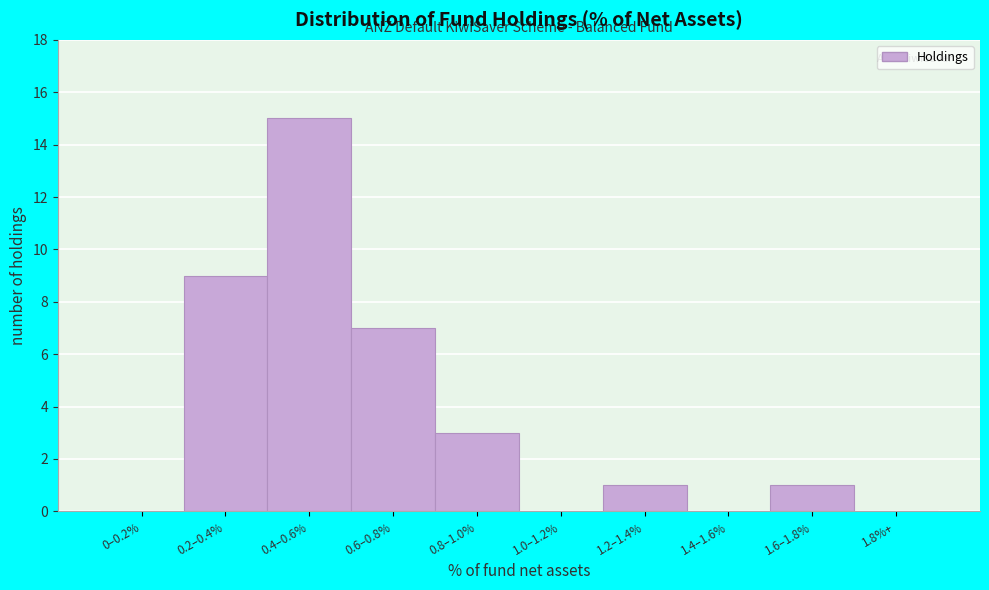

Reading left to right, extract all data points from this chart.

0–0.2%=0	0.2–0.4%=9	0.4–0.6%=15	0.6–0.8%=7	0.8–1.0%=3	1.0–1.2%=0	1.2–1.4%=1	1.4–1.6%=0	1.6–1.8%=1	1.8%+=0